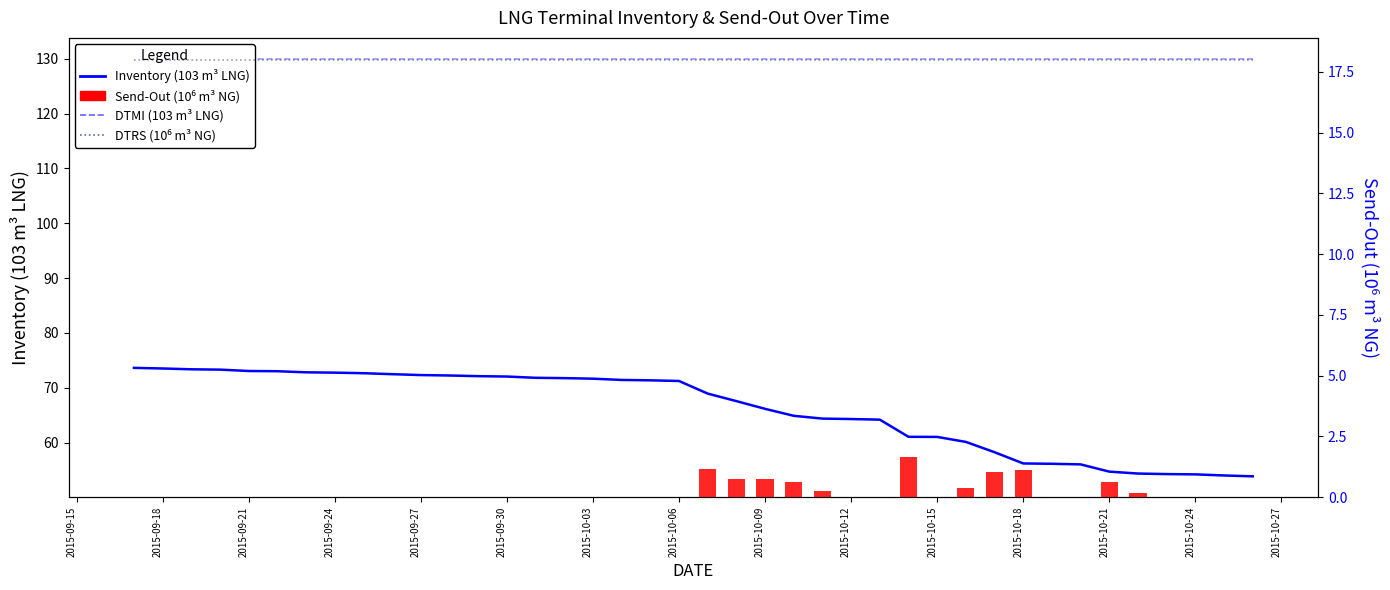

List the series in order of their peak value, lowest first.

Send-Out (106 m3 NG), DTRS (106 m3 NG), Inventory (103 m3 LNG), DTMI (103 m3 LNG)